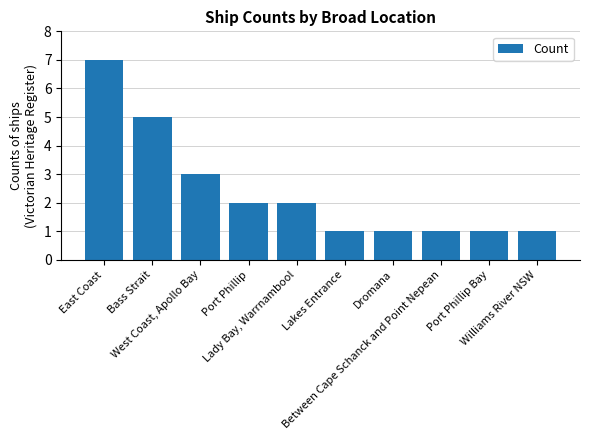

The value at West Coast, Apollo Bay is 5. True or false?

False